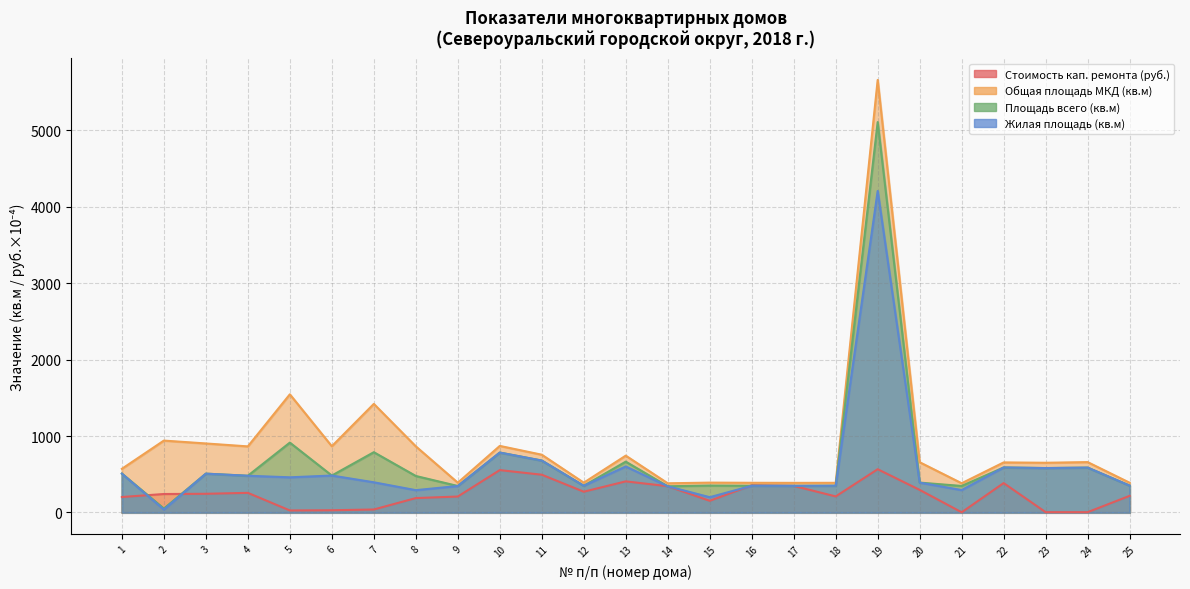

What is the spread (max minus min) of values at 25?

171.3